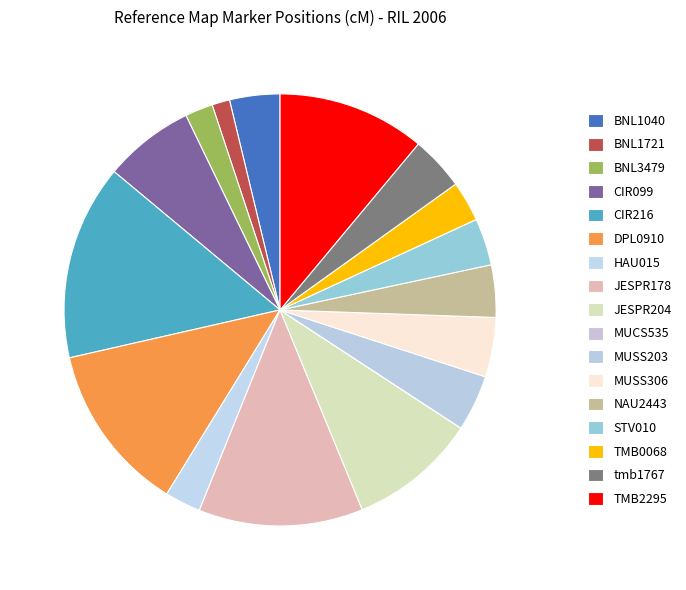

To the nearest percent, what is the difference between the JESPR204 and STV010 slice percentages?

6%